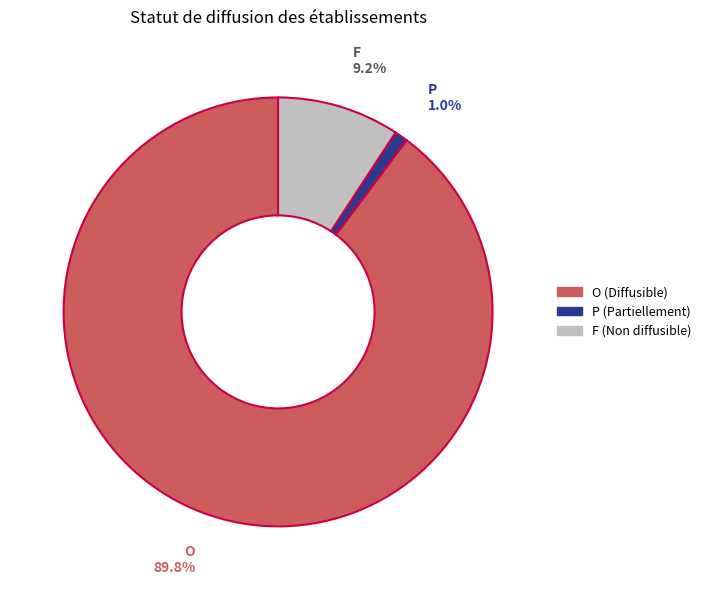

Does any single category account for the majority?

Yes